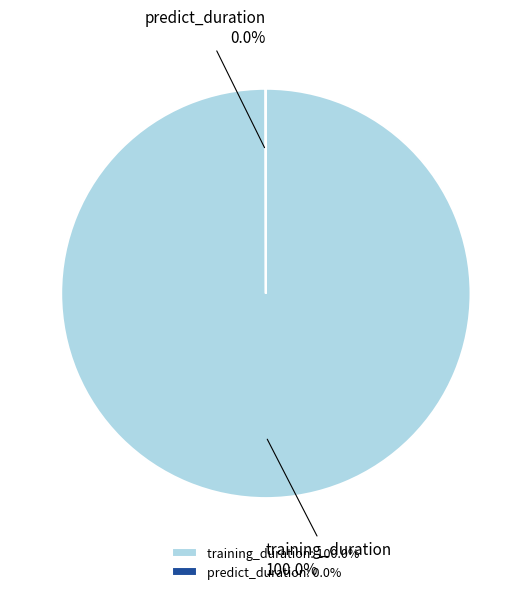

Which category accounts for the majority?

training_duration